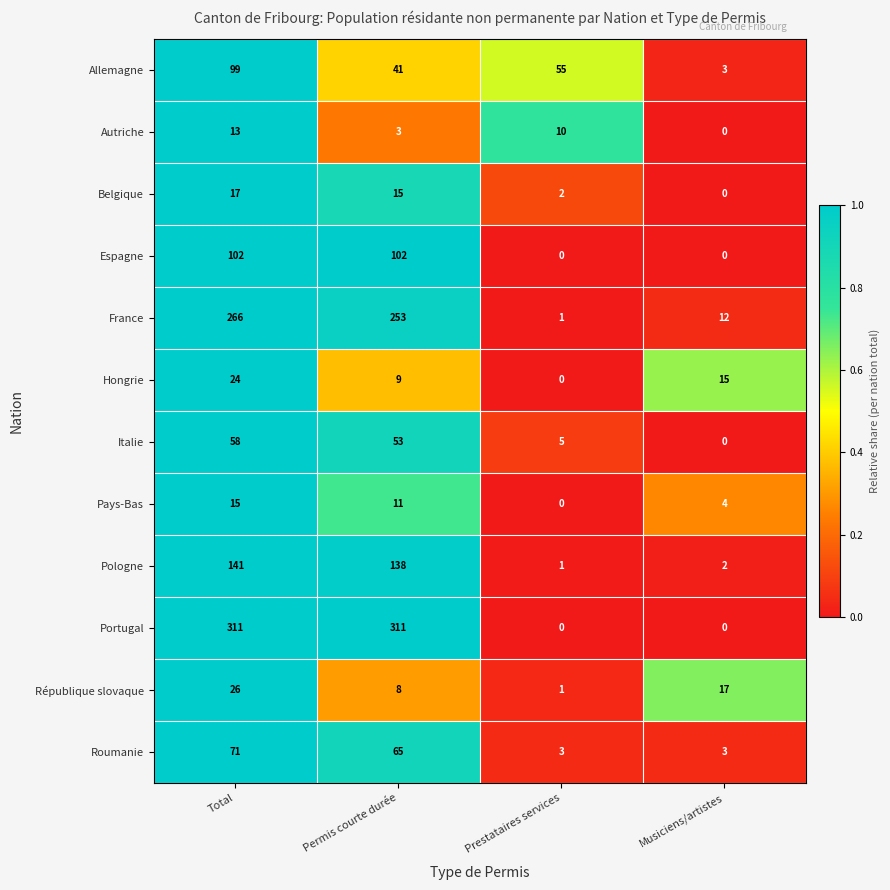

True or false: Portugal has a value of 0 at Prestataires services.

True